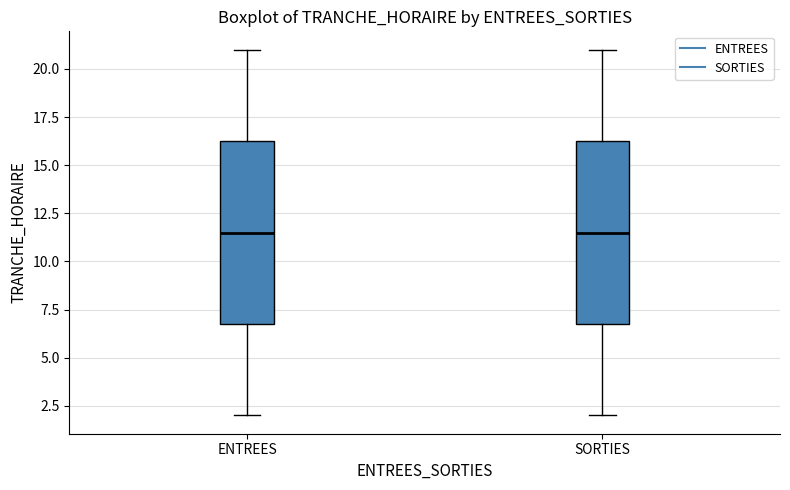

Reading left to right, transcribe this box plot: for each box, give where its median line is, the range the box spans, and where its two whiskers end, as read against the y-axis. The values are not printed on the chart, so give them approximately, as read against the axis.

ENTREES: median 11.5, box 7.0 to 16.5, whiskers 2.0 to 21.0
SORTIES: median 11.5, box 7.0 to 16.5, whiskers 2.0 to 21.0